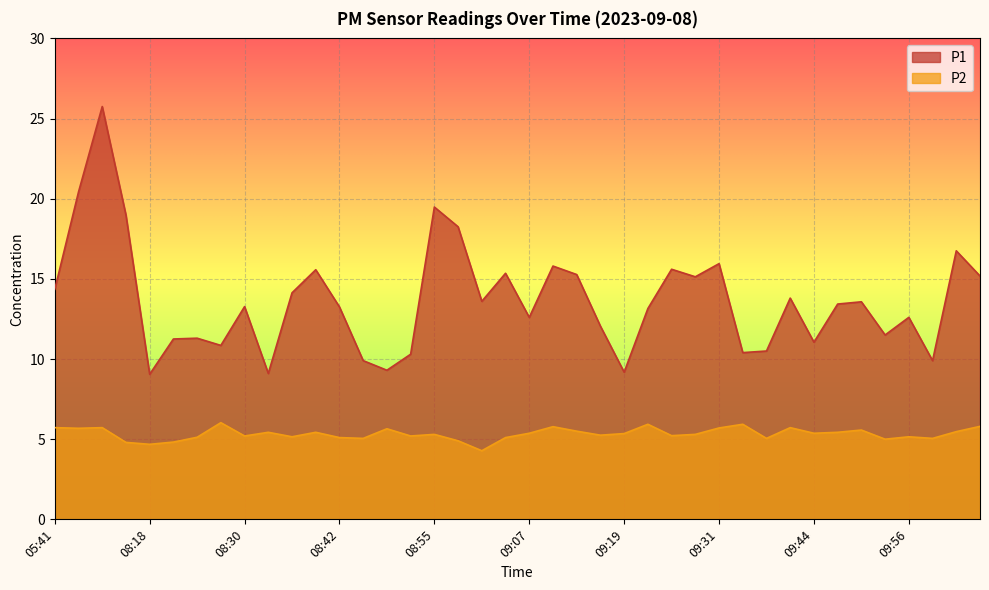

True or false: P2 and P1 intersect in this chart.

False